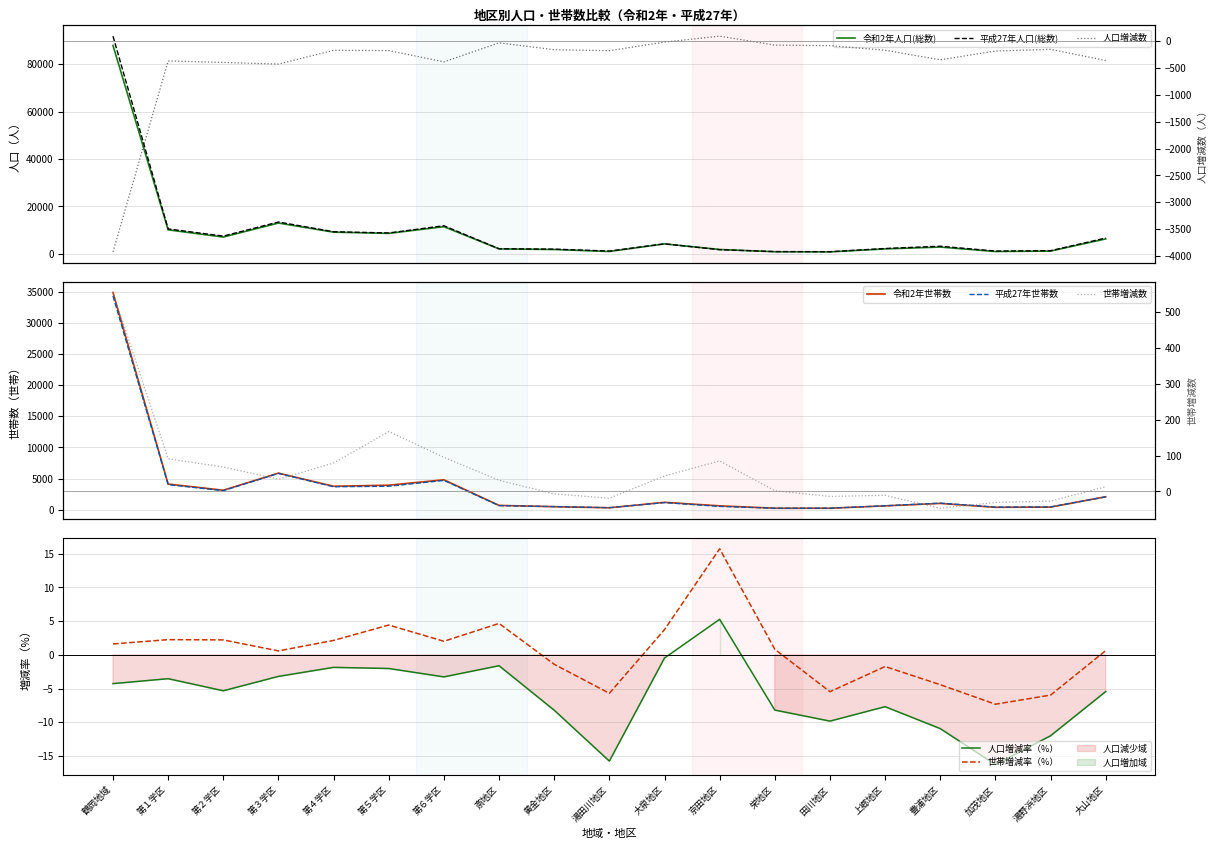

What is the value of the 人口増減数 point at the 6th from the left?

-178